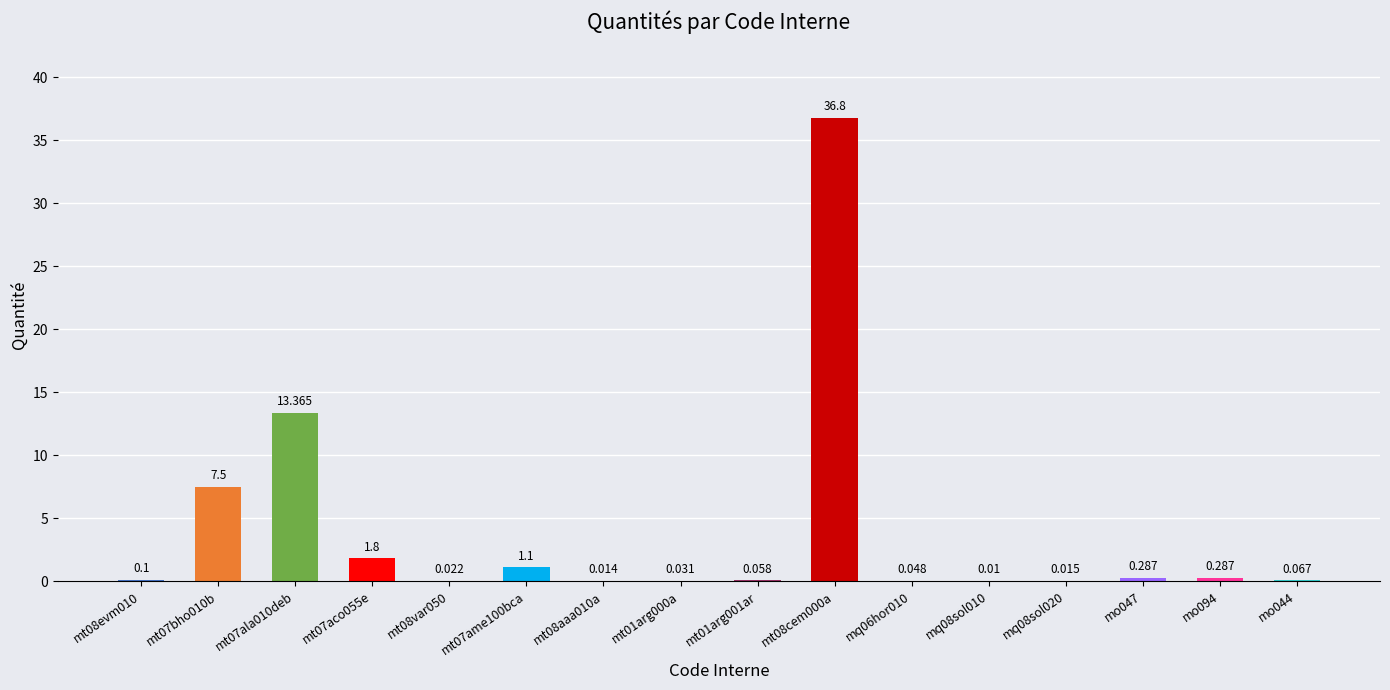

What is the average value?

3.8